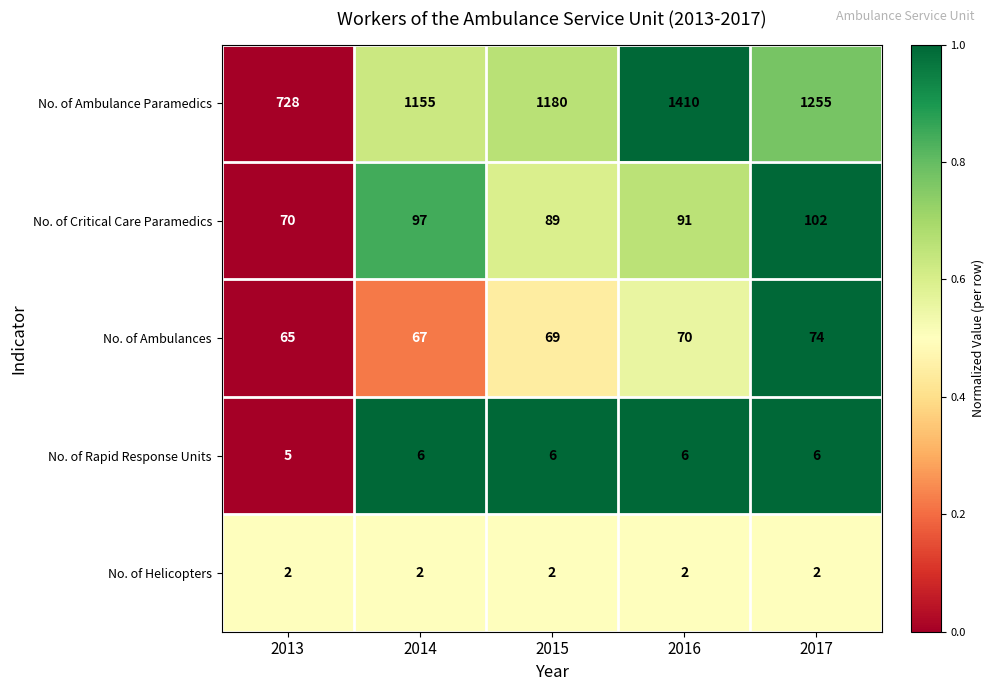

Count the number of data series in this chart.

5